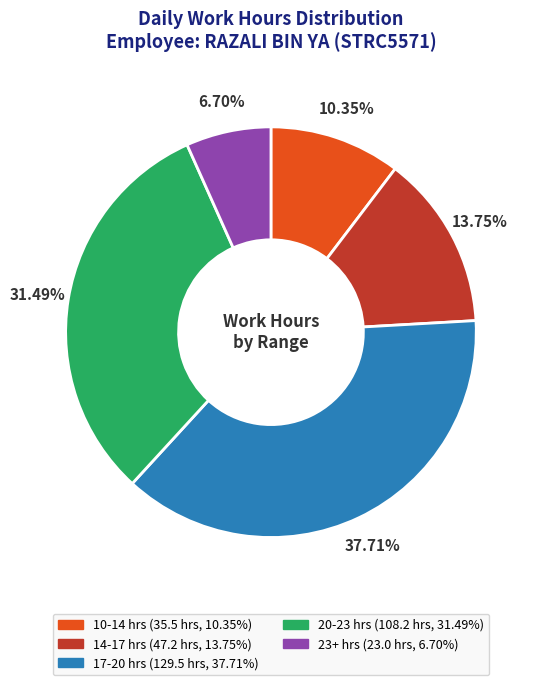

Does any single category account for the majority?

No